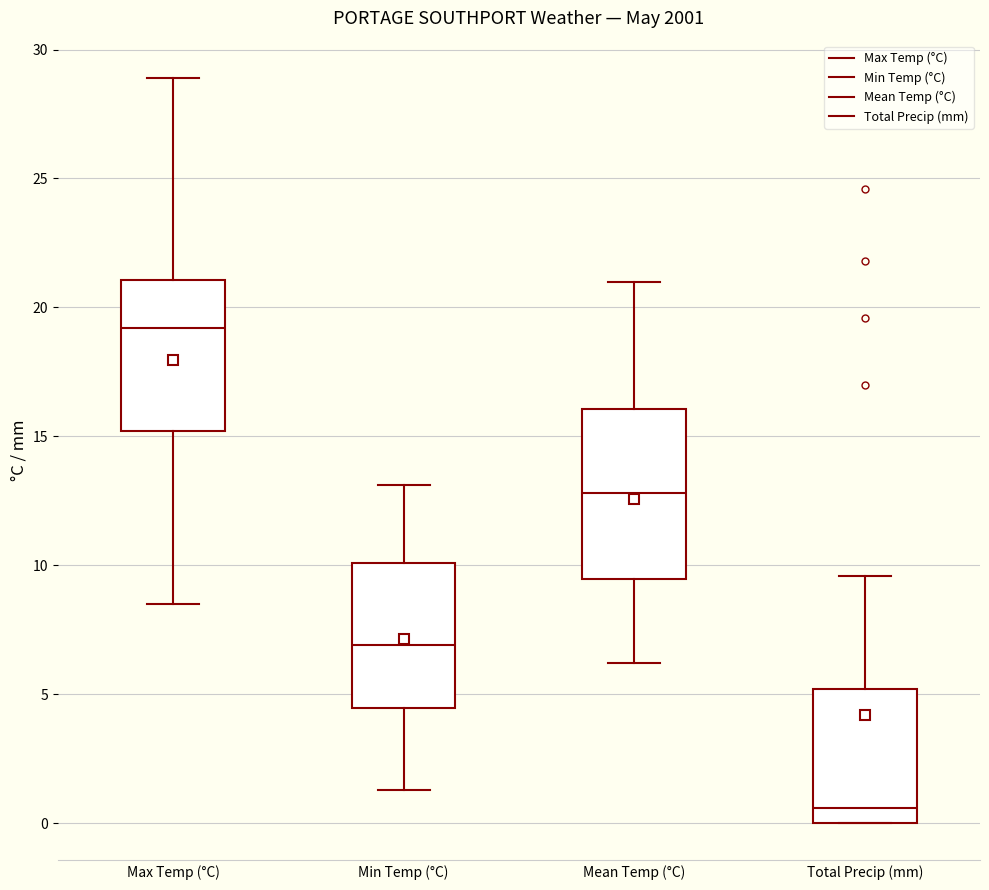

Which box's median line is the lowest?

Total Precip (mm)